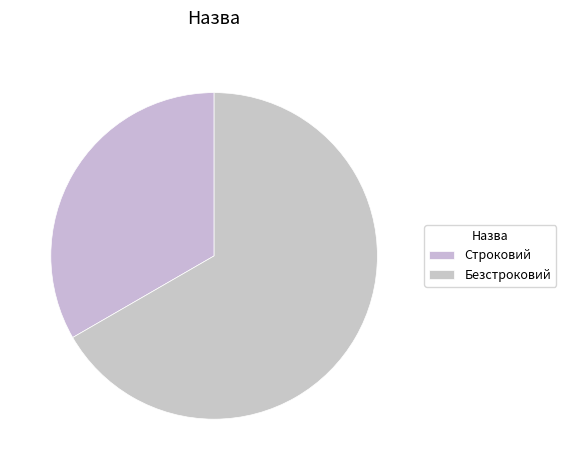

What is the smallest slice in the pie chart?

Строковий